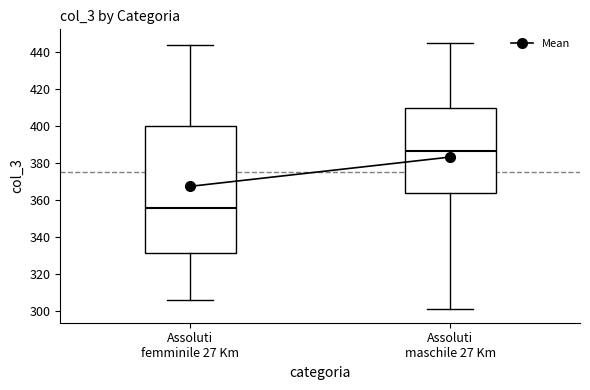

Which box is the tallest, from its lower edge to its upper edge?

Assoluti femminile 27 Km